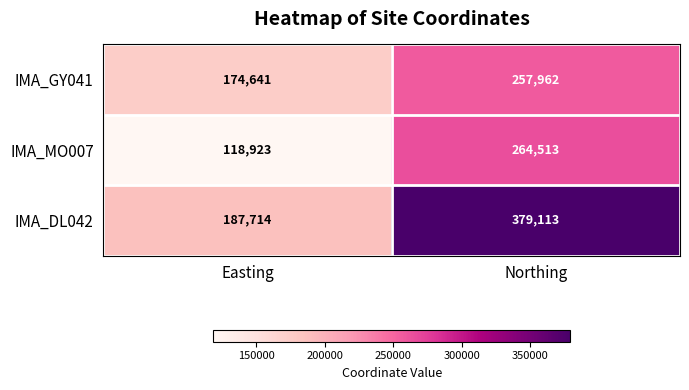

Is the value of IMA_GY041 at Northing greater than the value of IMA_DL042 at Northing?

No